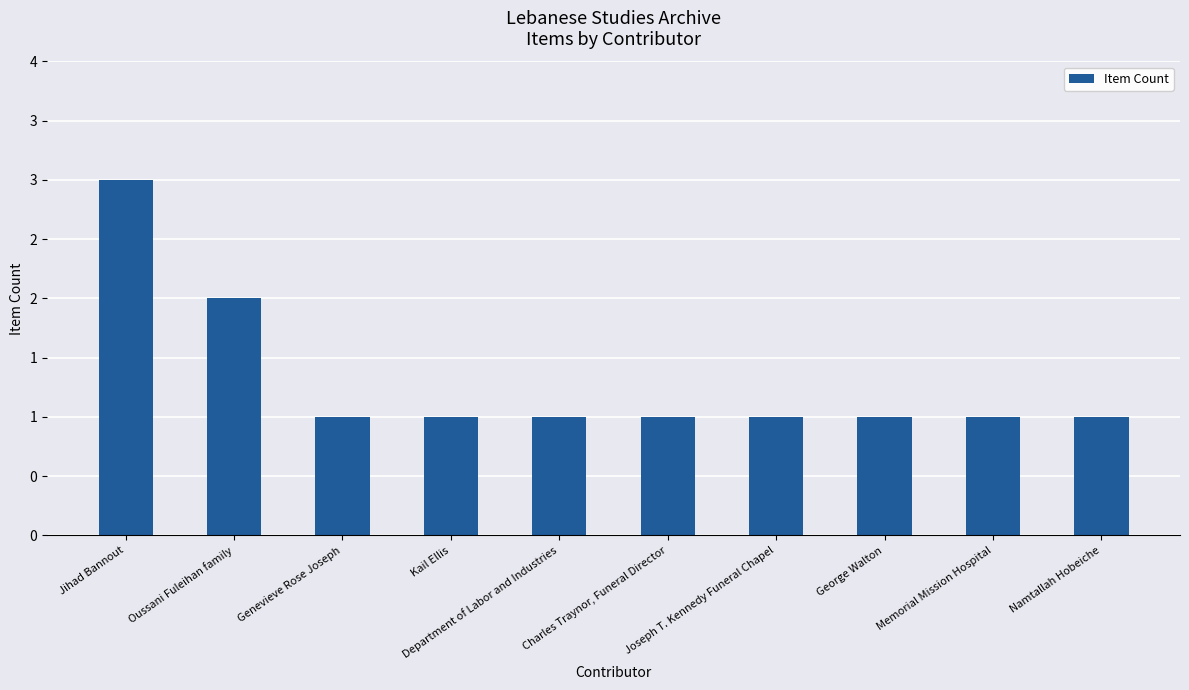

Reading right to left, list all the values displayed in this chart.

Namtallah Hobeiche=1	Memorial Mission Hospital=1	George Walton=1	Joseph T. Kennedy Funeral Chapel=1	Charles Traynor, Funeral Director=1	Department of Labor and Industries=1	Kail Ellis=1	Genevieve Rose Joseph=1	Oussani Fuleihan family=2	Jihad Bannout=3